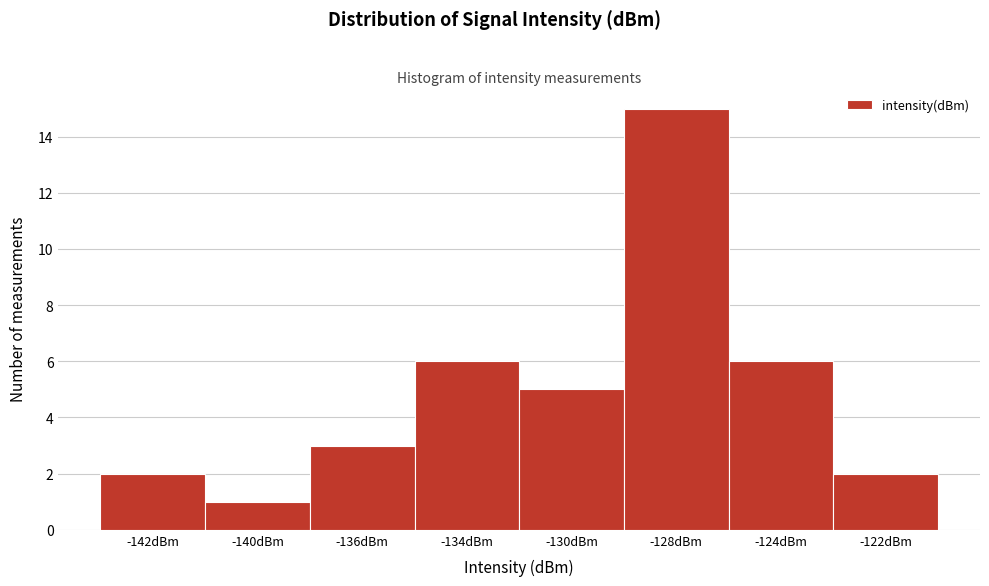

Reading left to right, transcribe all the data shown in this chart.

2	1	3	6	5	15	6	2